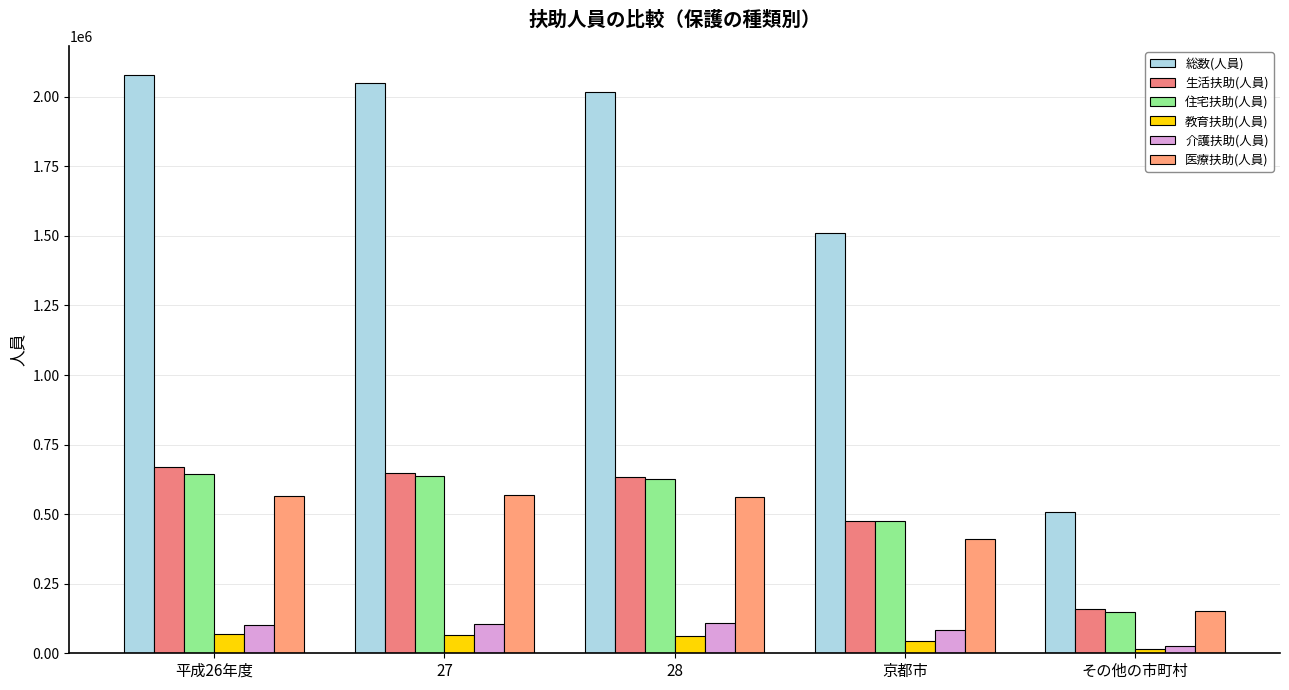

How many data points does each series have?

5